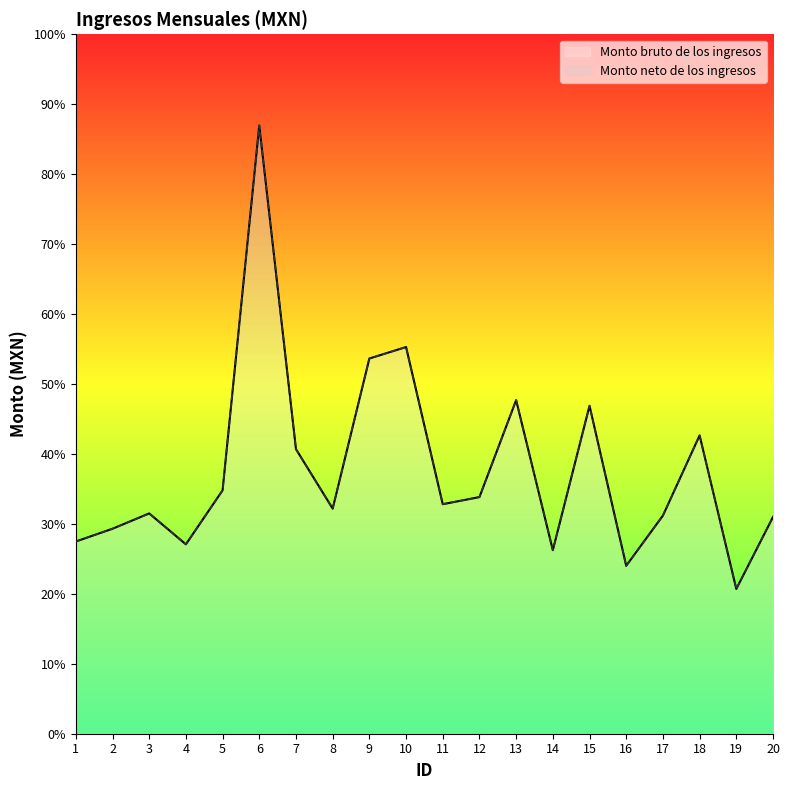

What is the sum of all Monto bruto de los ingresos values?

234285.3